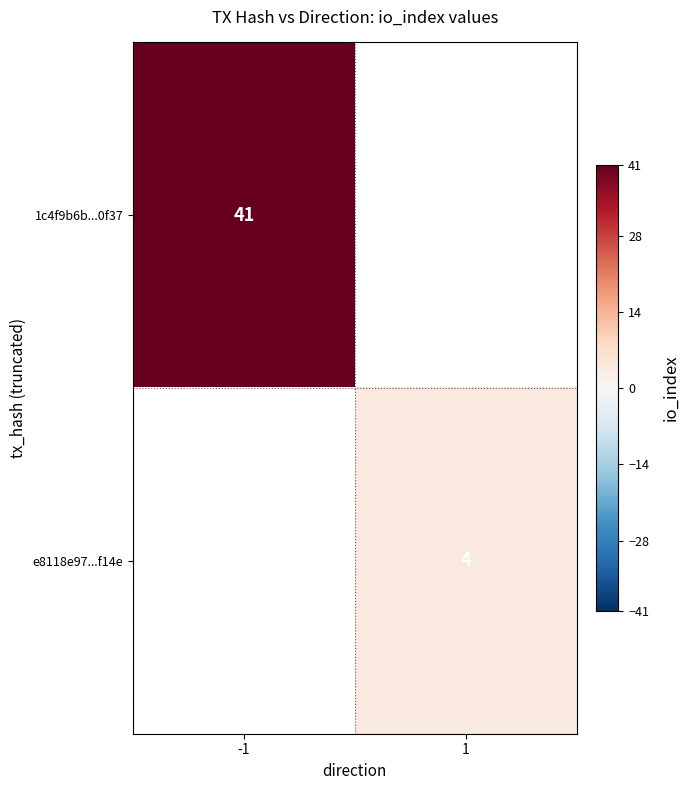

True or false: e8118e97...f14e has a value of 3 at 1.

False